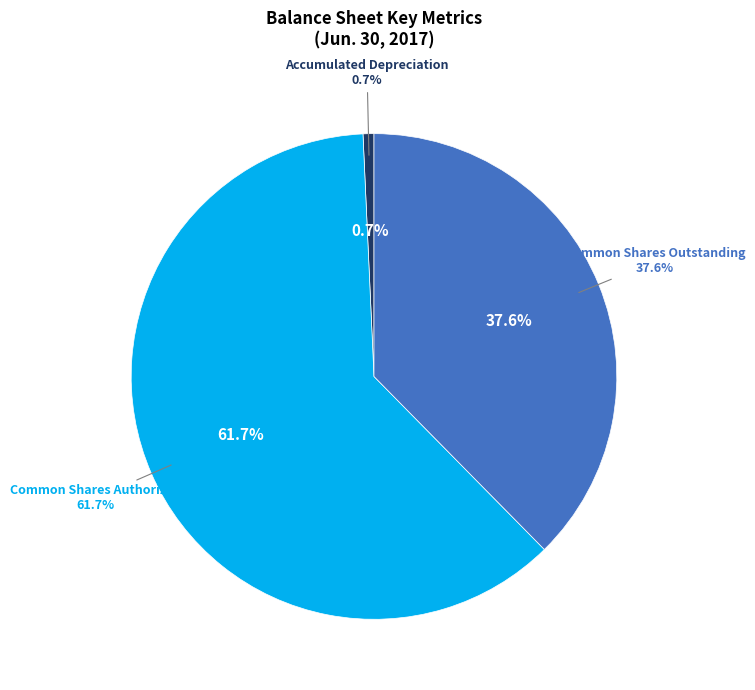

Approximately how many times larger is the value at Common stock, shares authorized compared to Common stock, shares outstanding?

1.6